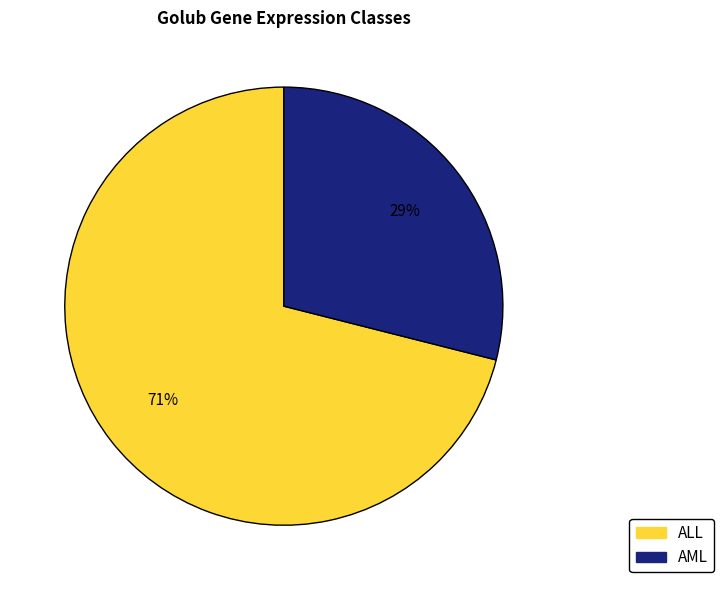

Is there any slice that represents more than half of the pie?

Yes